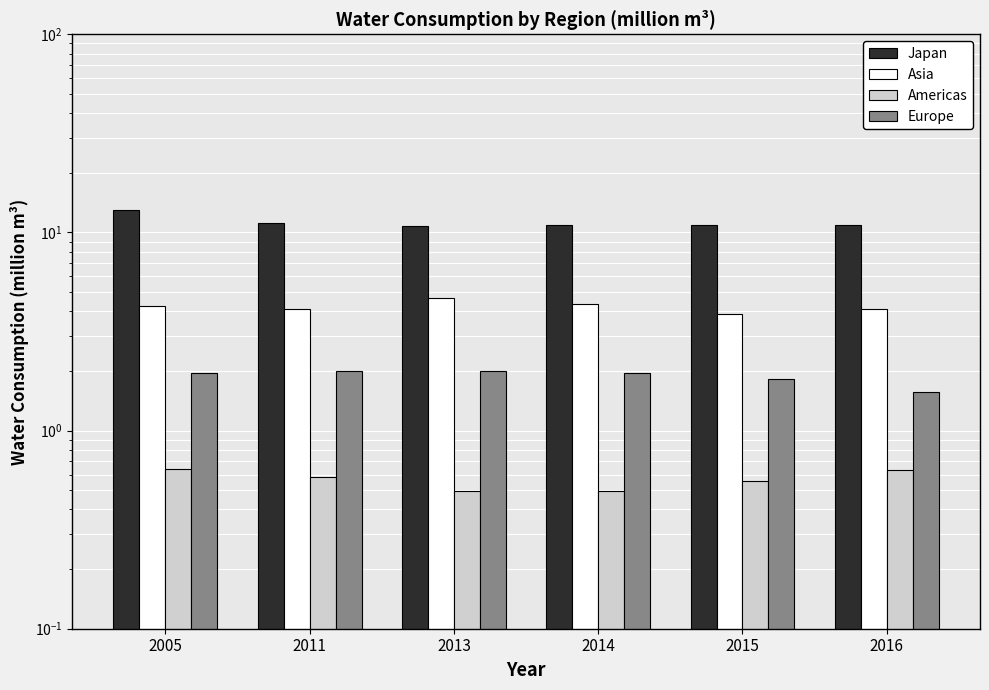

Which series changed the most between 2011 and 2015?

Asia